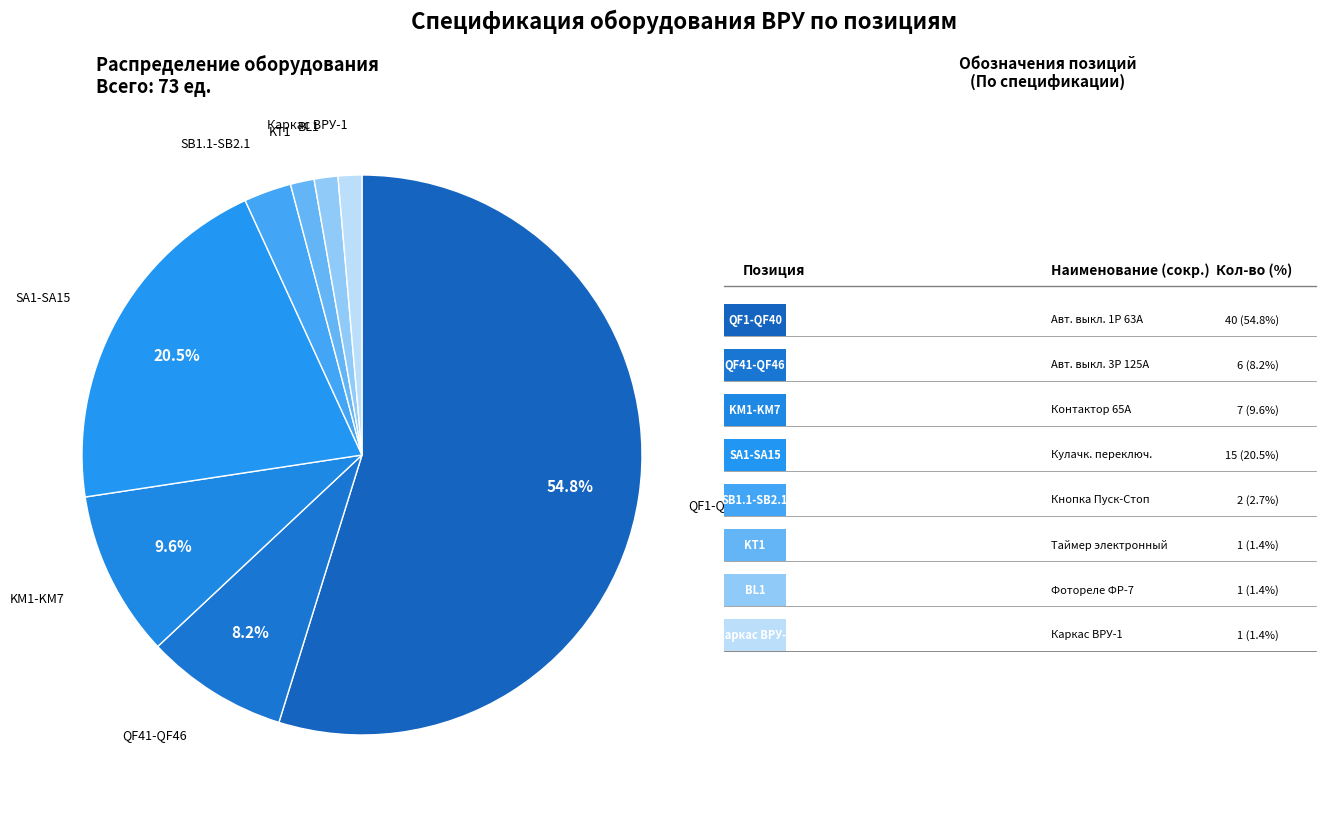

How many segments does this pie chart have?

8